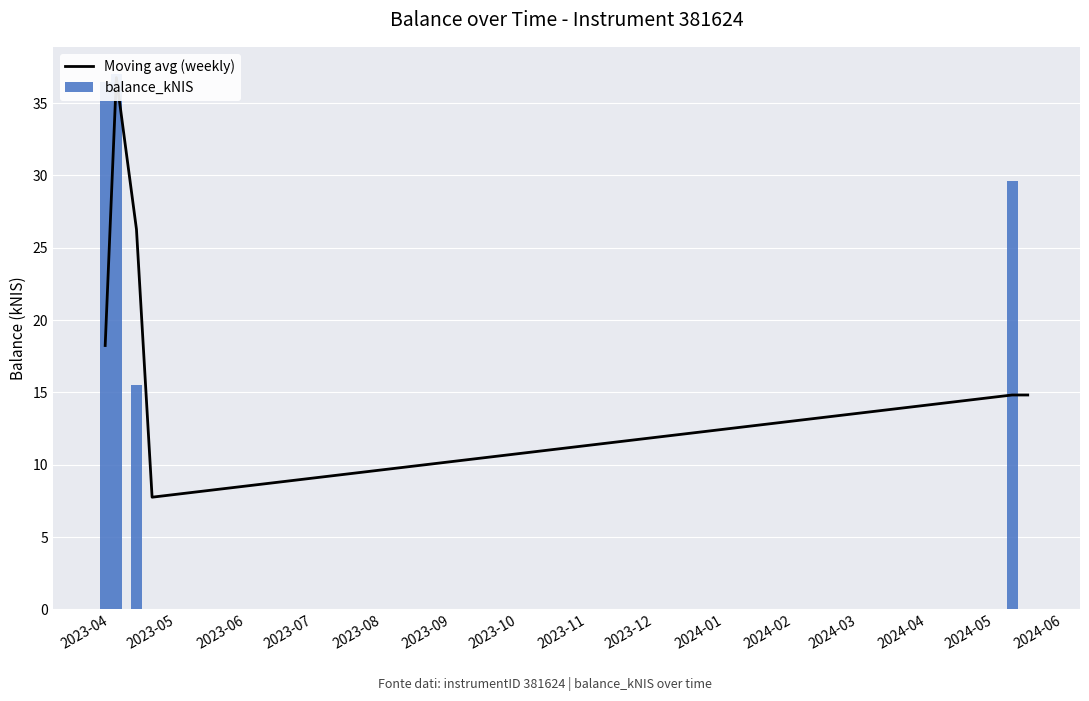

What is the value of the balance_kNIS bar at the 2nd from the left?

37.0